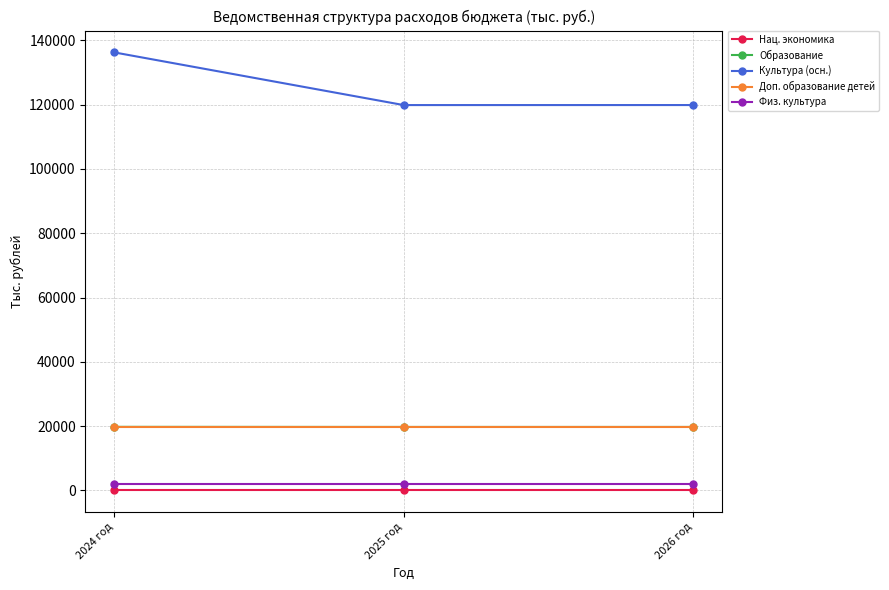

What is the label of the 3rd point from the left?

2026 год